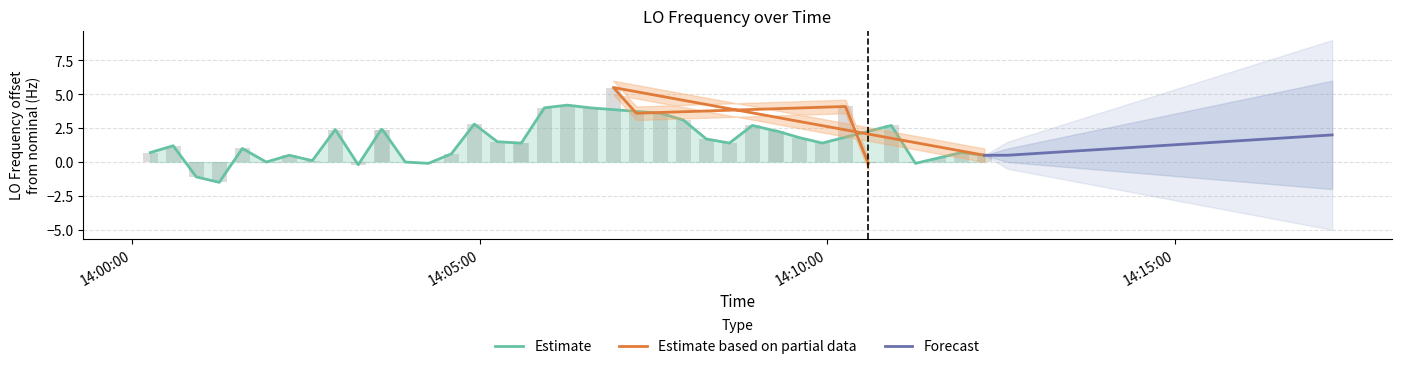

How many data points are less than 1?

15